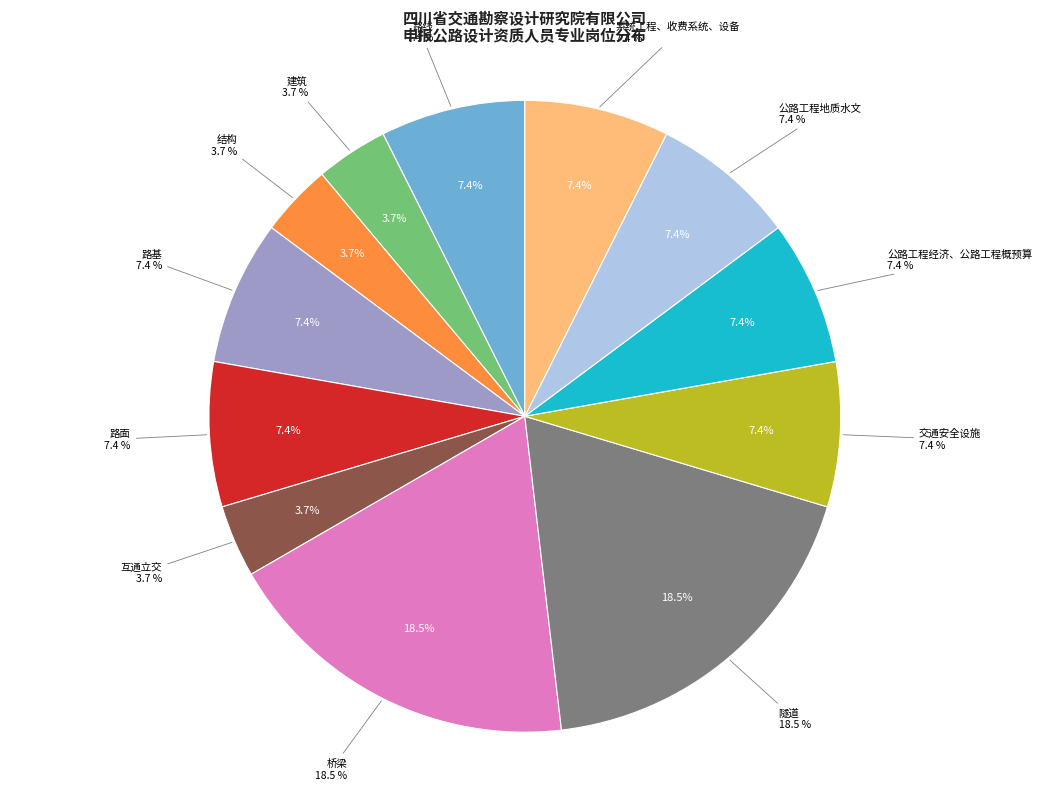

Which category has the biggest portion of the pie?

桥梁